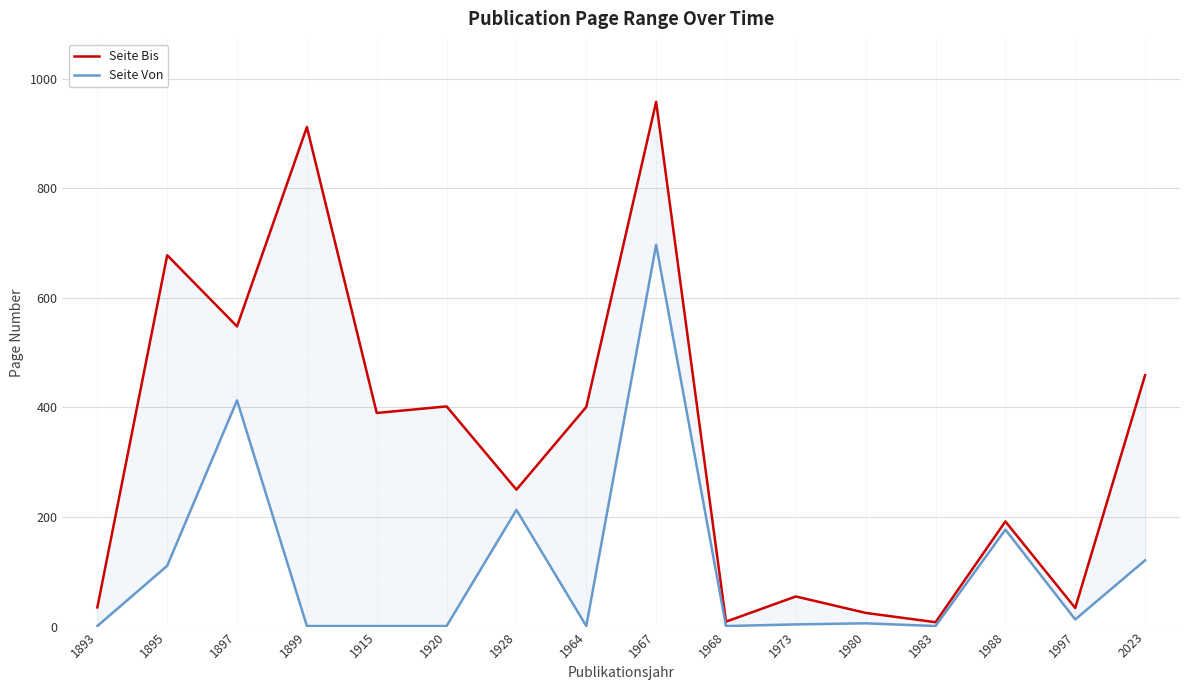

True or false: Seite Von has more than 2 interior local peaks.

True